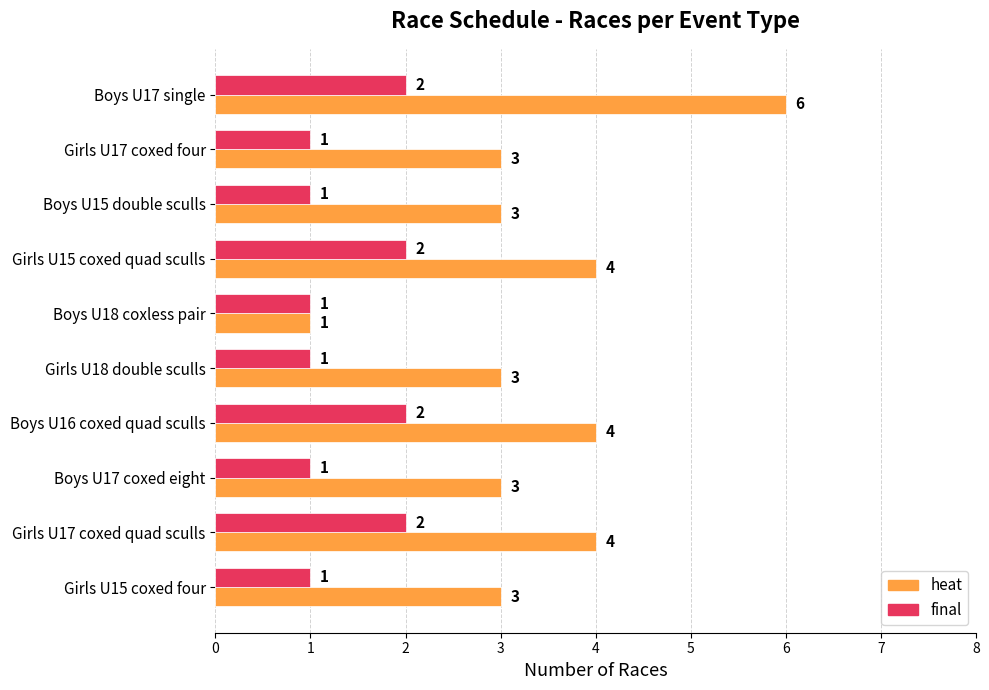

The final series shows 1 at Girls U17 coxed four. True or false?

True